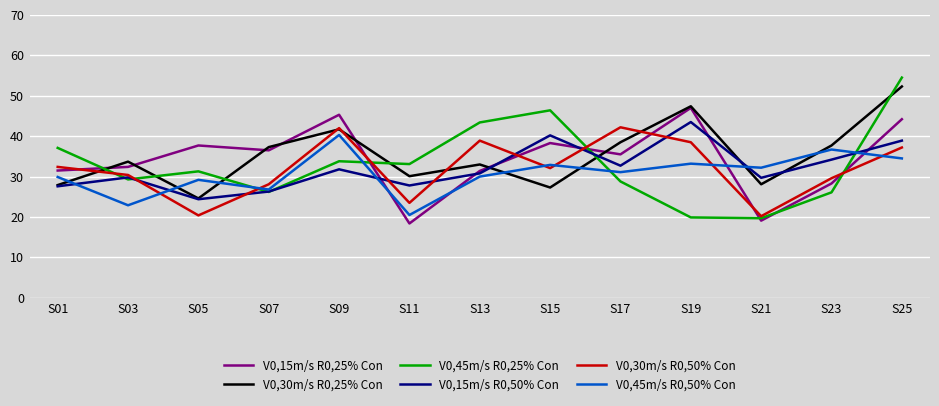

What is the difference between the highest and lowest values at S19?

27.5